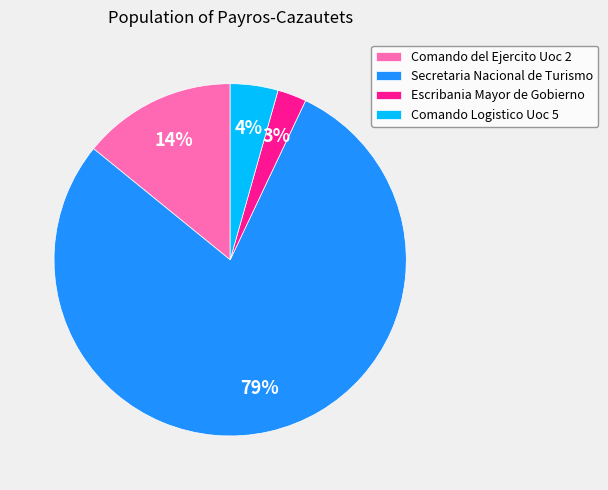

Does Secretaria Nacional de Turismo represent more than half of the total?

Yes